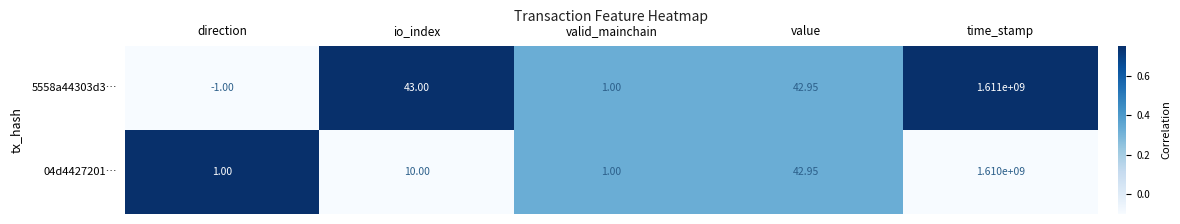

At which category is the sum across all series the highest?

time_stamp